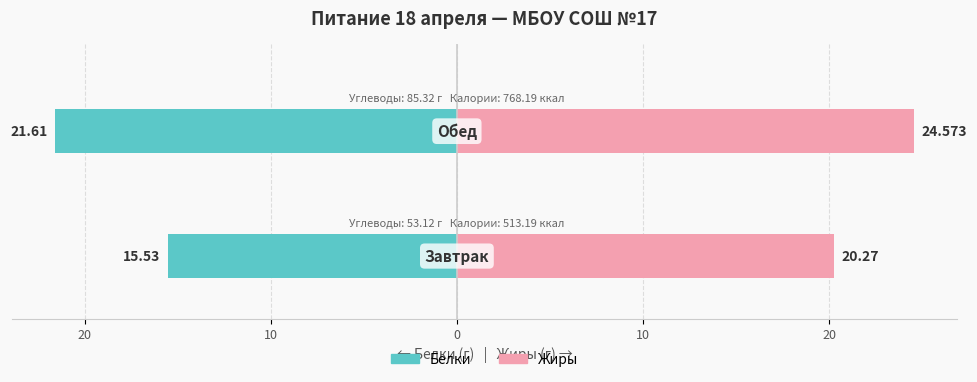

Are the bars grouped side by side (vs. stacked)?

Yes